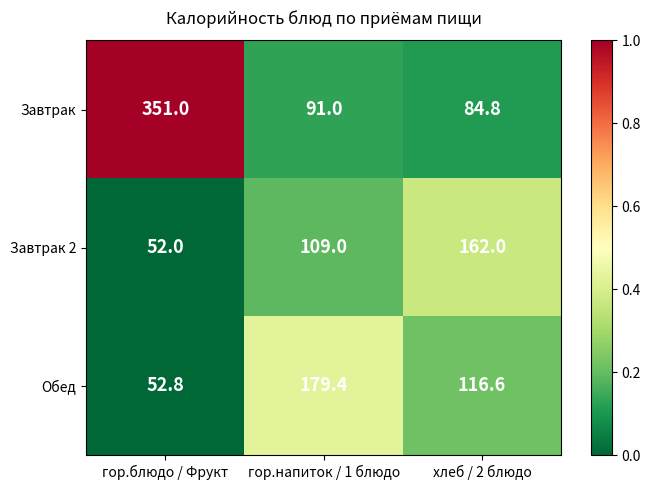

What is the approximate value of Завтрак 2 at хлеб / 2 блюдо?

162.0